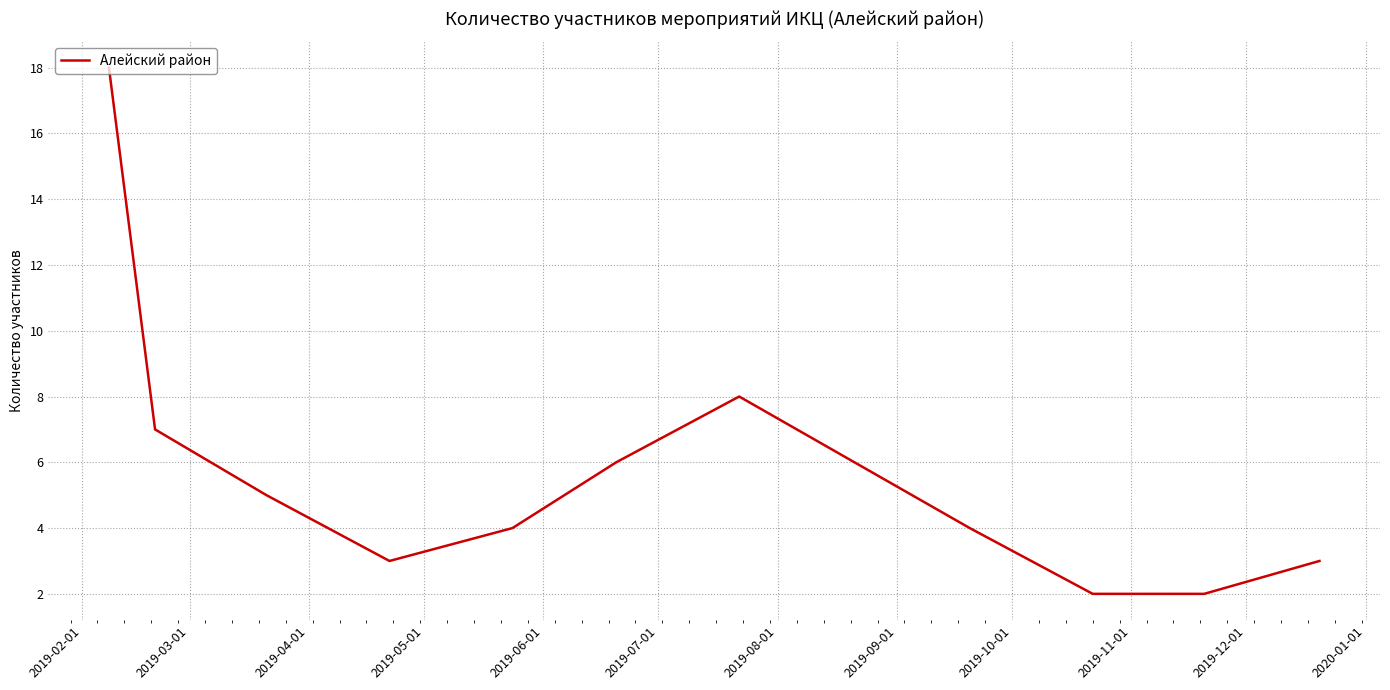

What is the maximum value shown in the chart?

18